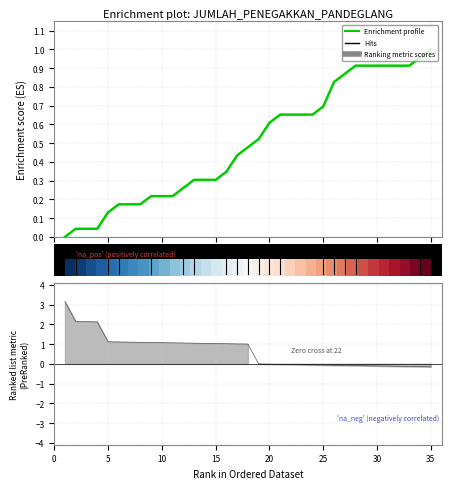

Is it true that Enrichment profile equals 0.9 at 29?

True